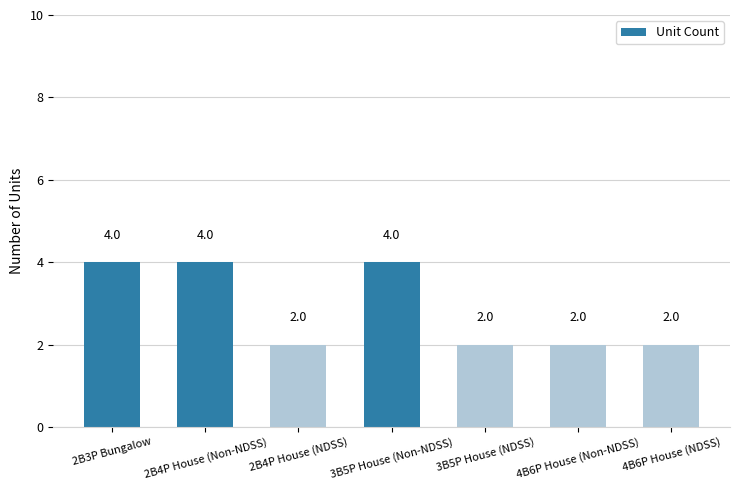

What is the sum of all values?

20